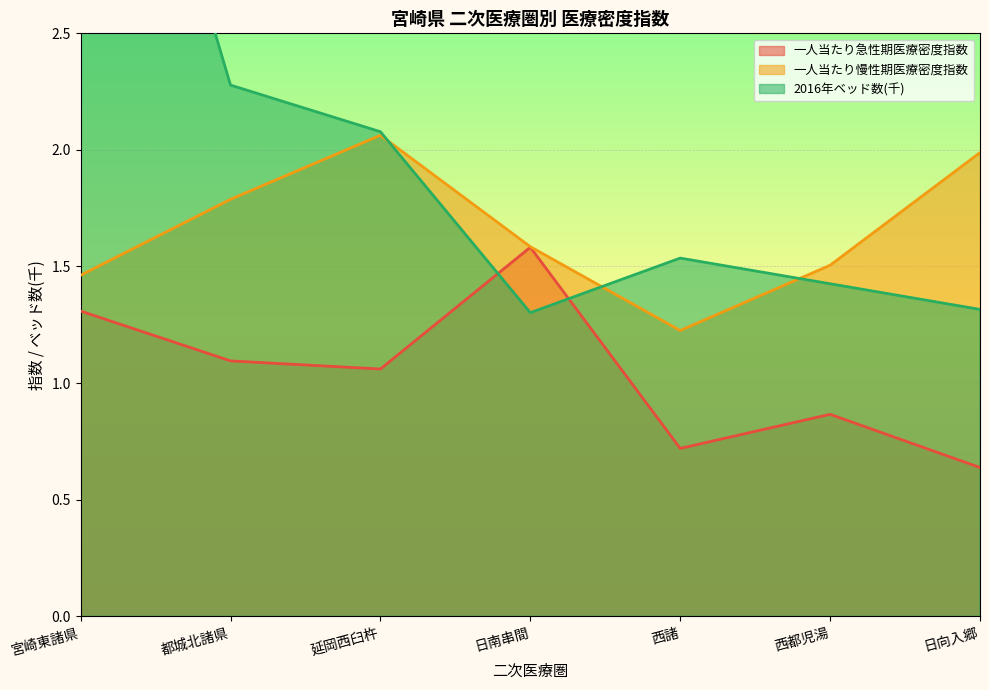

The value of 一人当たり急性期医療密度指数 at 延岡西臼杵 is 0.2. True or false?

False